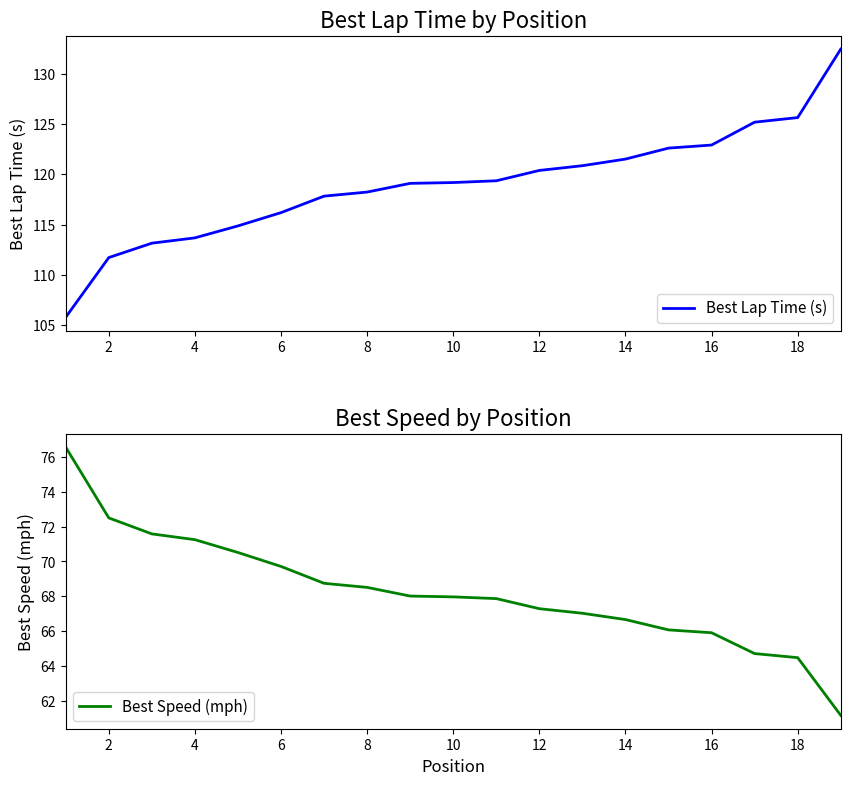

What is the highest value of the Best Speed (mph) series?

76.6